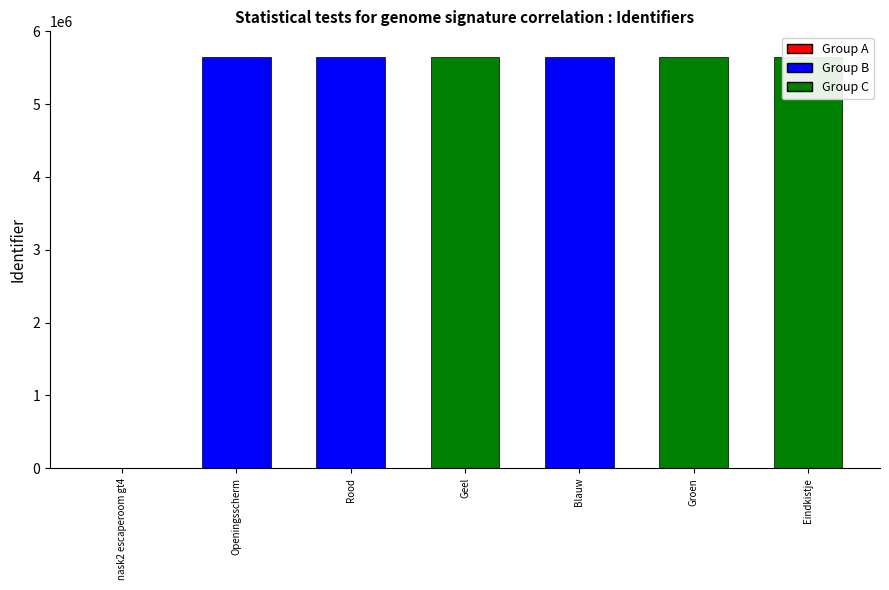

What is the ratio of the value at Openingsscherm to the value at Eindkistje?

1.0